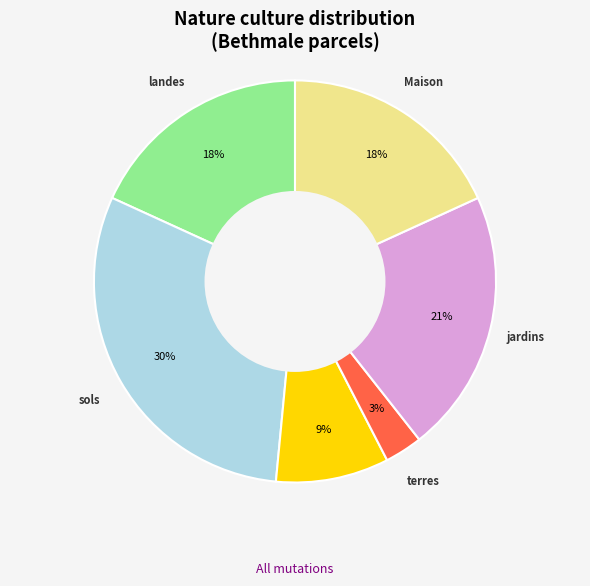

To the nearest percent, what is the average slice percentage?

17%